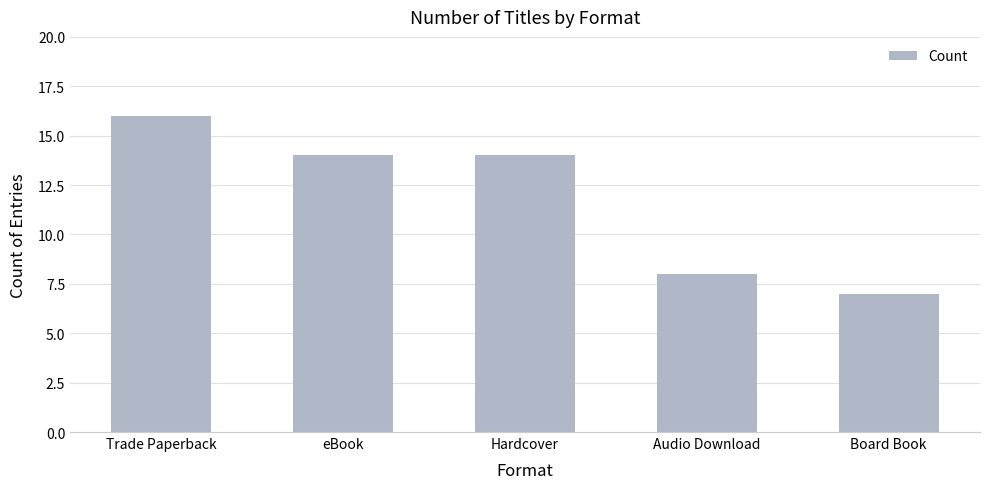

What is the sum of all values?

59